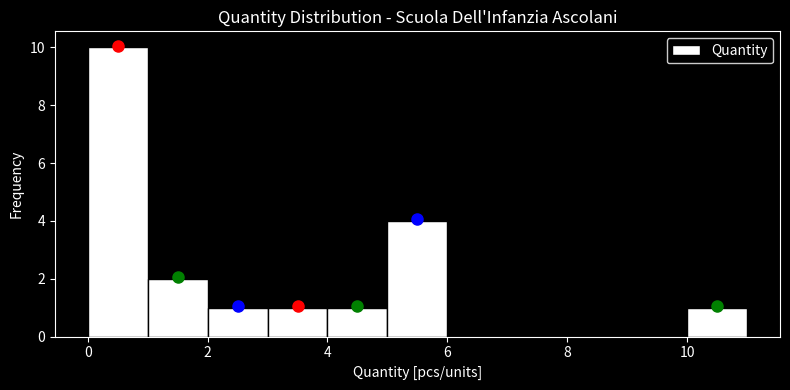

How tall is the bar that spans 3 to 4 on the x-axis? The values are not printed on the chart, so give them approximately, as read against the axis.

1